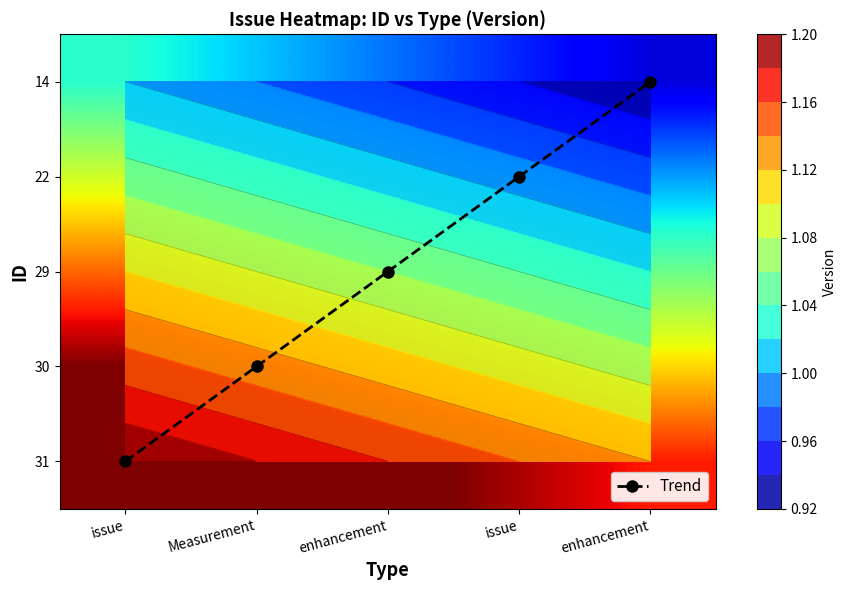

The Trend series shows 2.4 at issue. True or false?

False